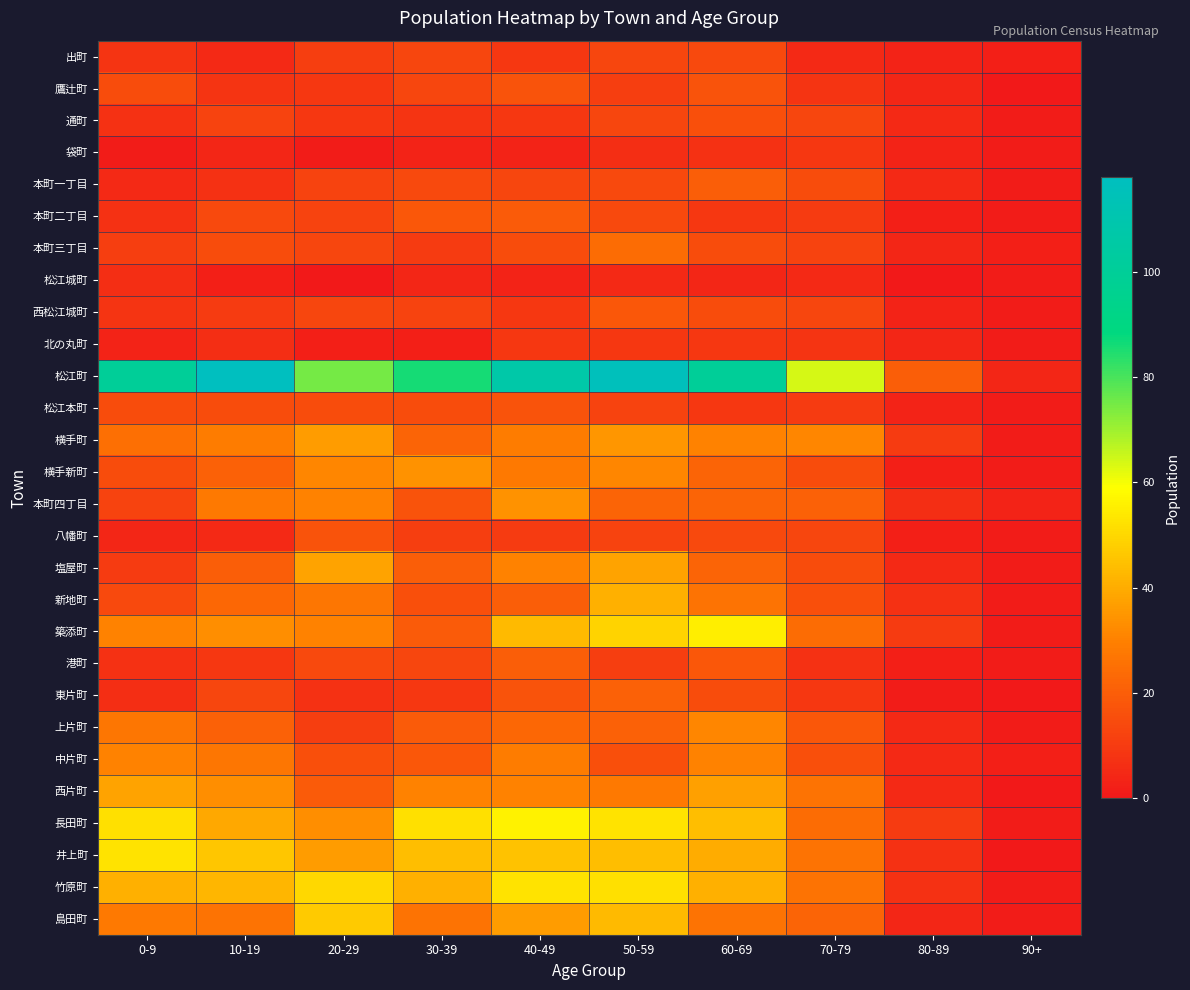

At 0-9, list the series in order from smallest to largest.

袋町, 北の丸町, 八幡町, 本町一丁目, 松江城町, 東片町, 通町, 本町二丁目, 港町, 出町, 西松江城町, 塩屋町, 本町三丁目, 本町四丁目, 新地町, 鷹辻町, 松江本町, 横手新町, 横手町, 上片町, 島田町, 築添町, 中片町, 西片町, 竹原町, 長田町, 井上町, 松江町